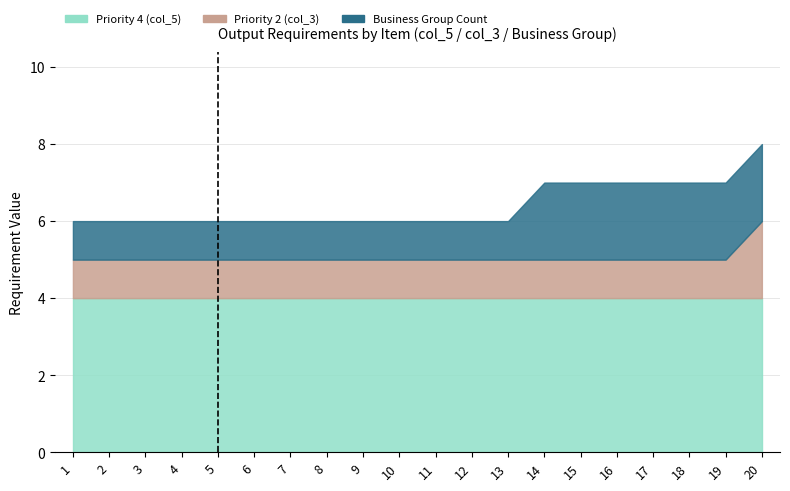

Does the chart contain any negative values?

No